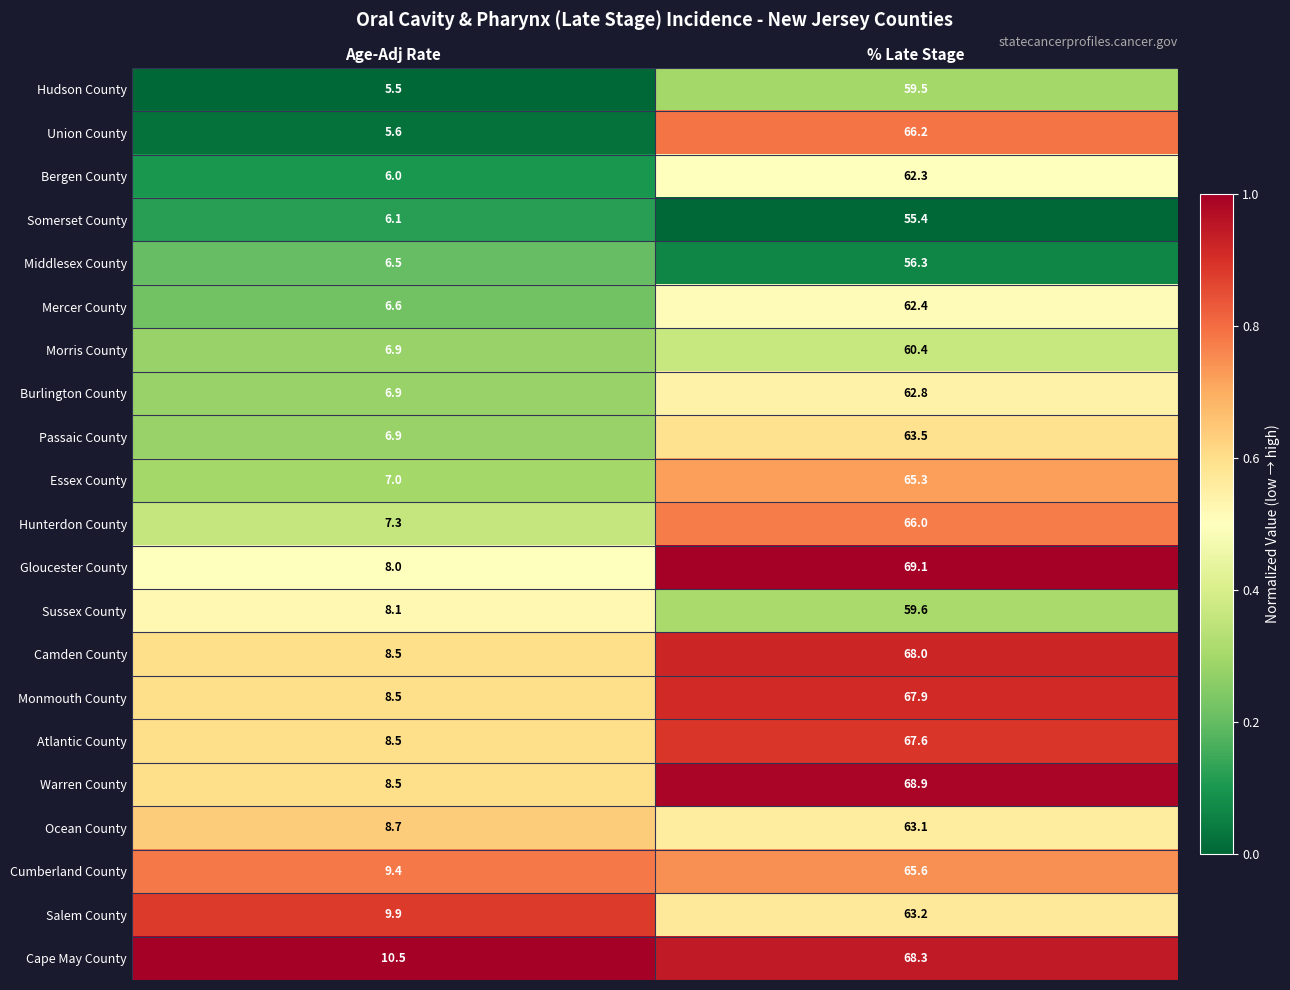

Is it true that Monmouth County equals 8.5 at Age-Adj Rate?

True